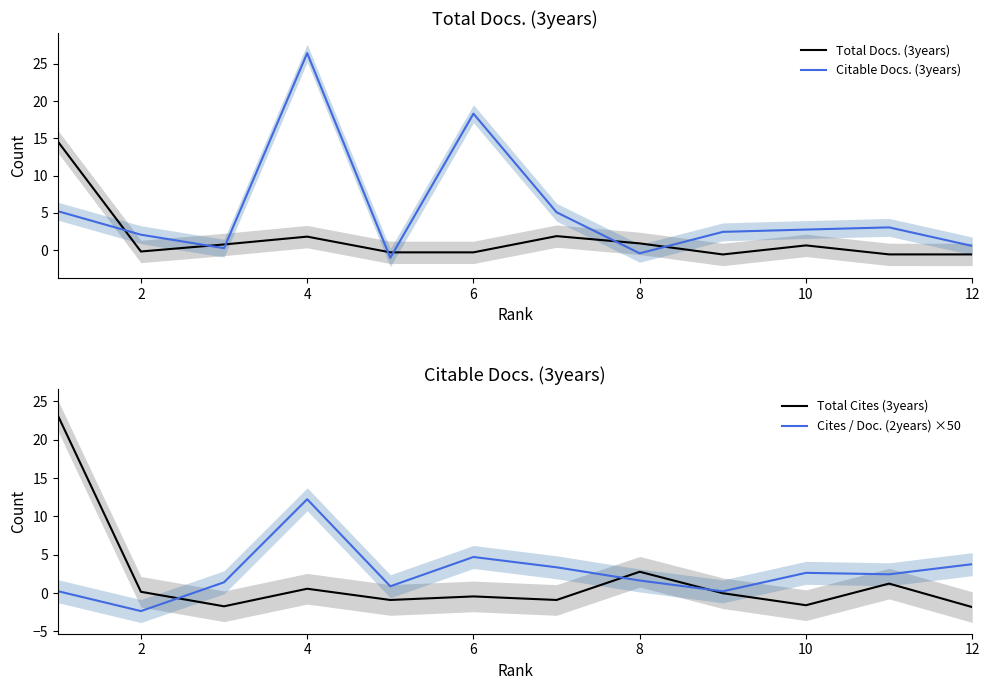

What is the smallest value displayed?

-2.4